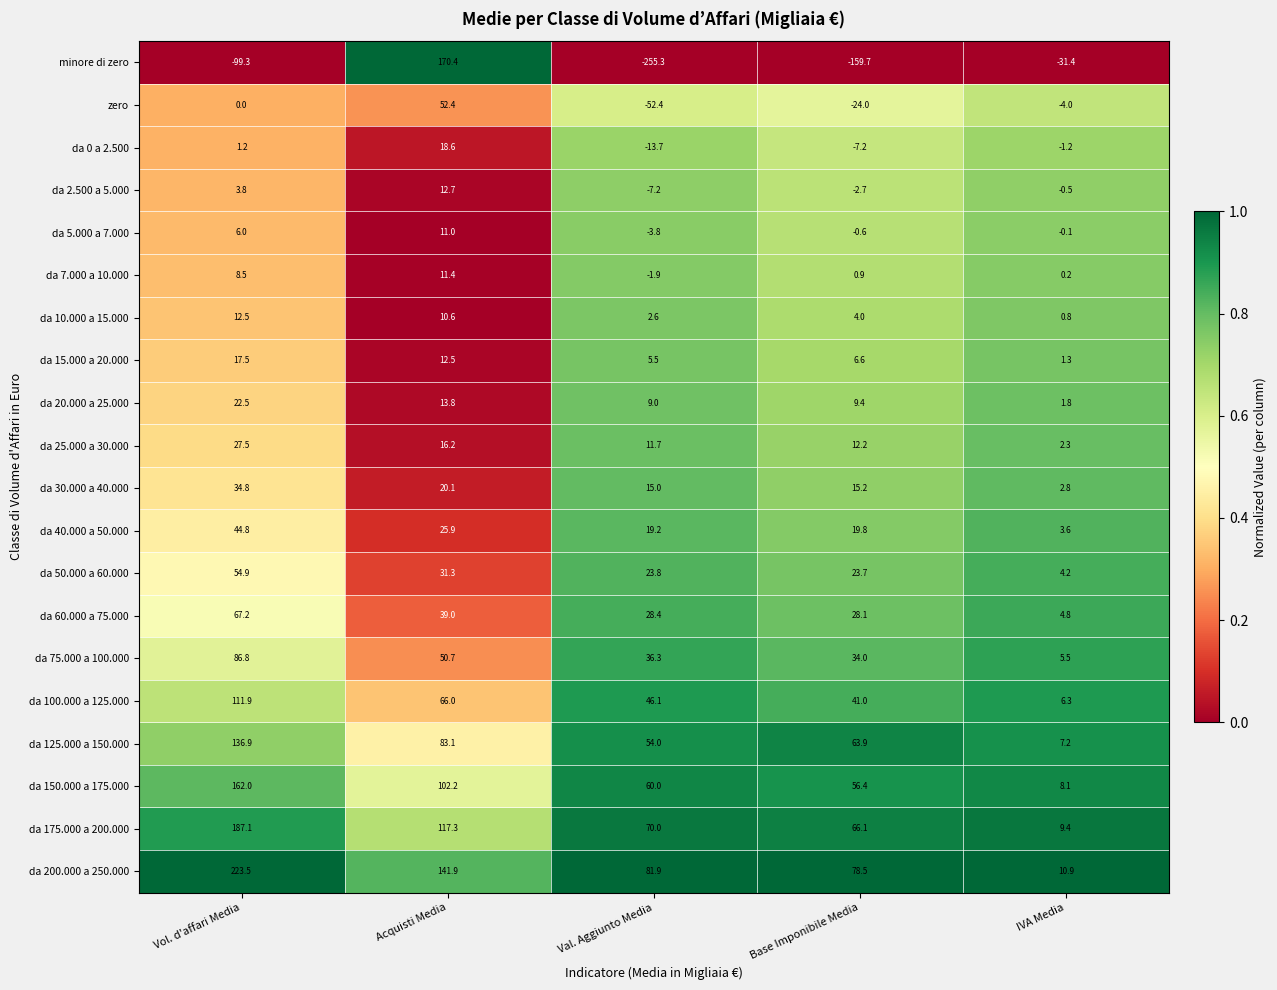

Is the value of da 125.000 a 150.000 at Vol. d'affari Media greater than the value of da 50.000 a 60.000 at Val. Aggiunto Media?

Yes